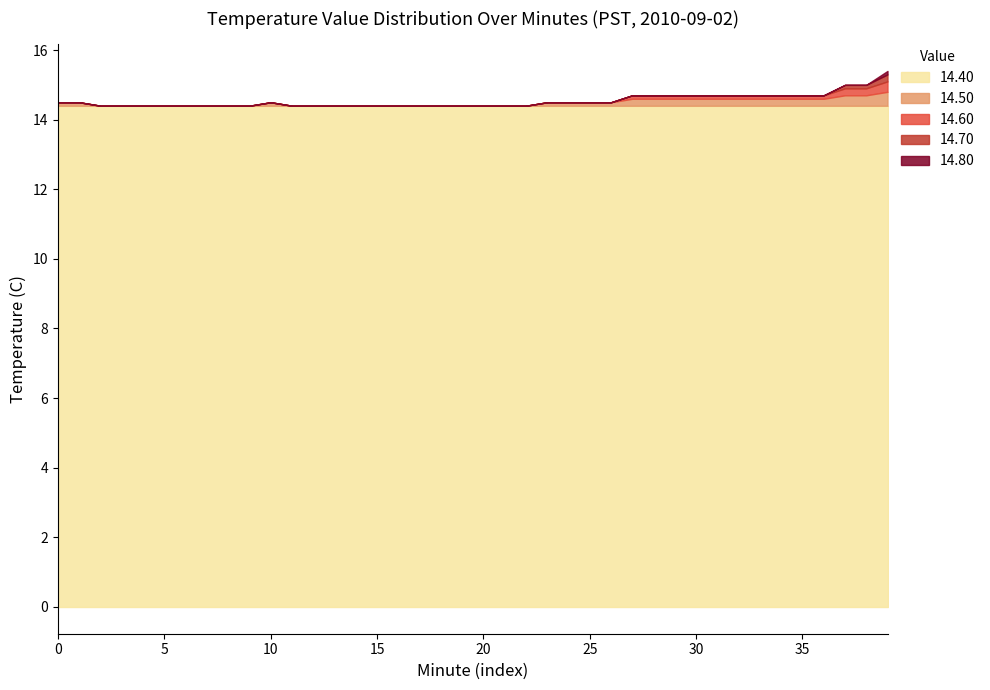

Read the 14.60 value at Hour 3.

14.6